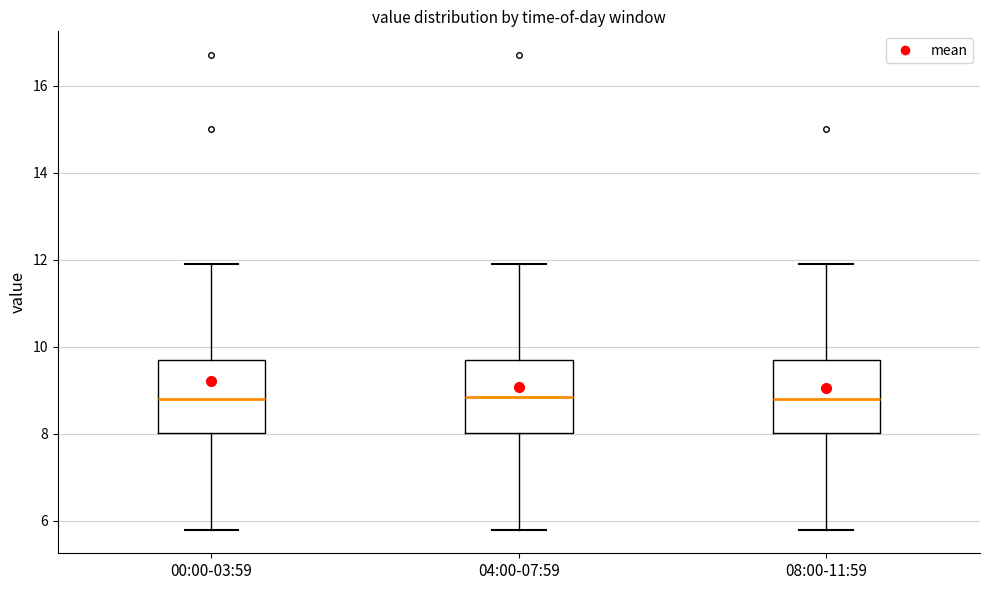

Reading left to right, read every box against the y-axis: the position of its median line, the range the box covers, and the ends of its whiskers. The values are not printed on the chart, so give them approximately, as read against the axis.

00:00-03:59: median 8.8, box 8.0 to 9.8, whiskers 5.8 to 12.0
04:00-07:59: median 8.8, box 8.0 to 9.8, whiskers 5.8 to 12.0
08:00-11:59: median 8.8, box 8.0 to 9.8, whiskers 5.8 to 12.0